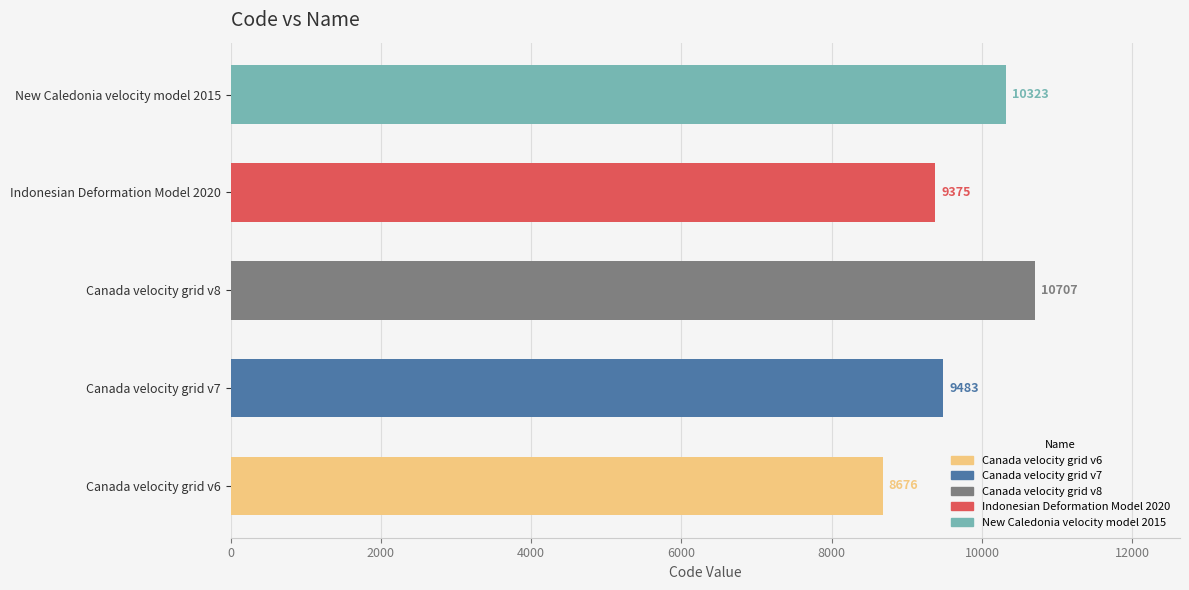

At which label is the value closest to 9691?

Canada velocity grid v7